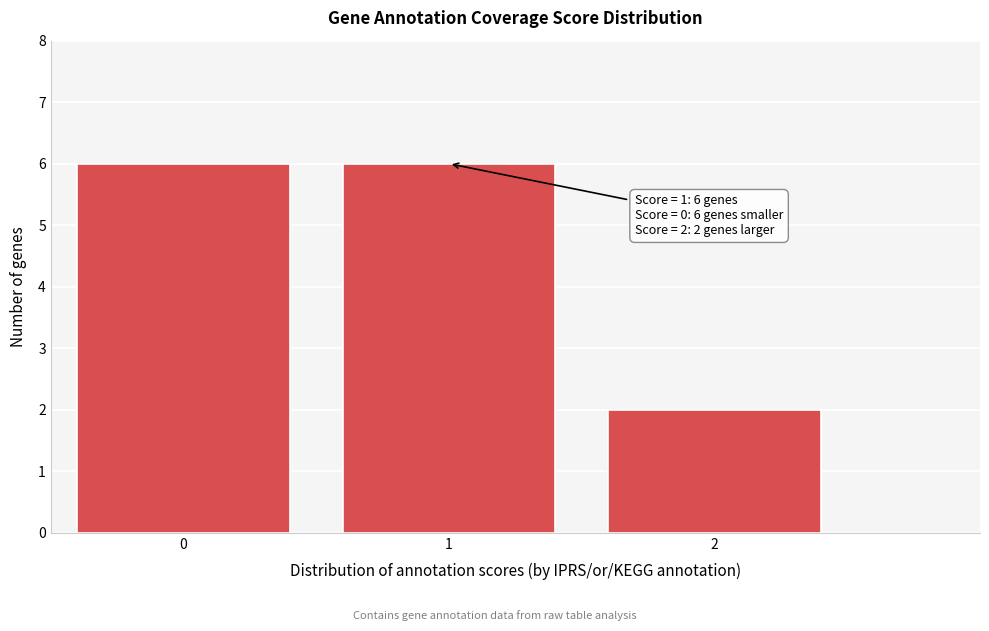

Reading left to right, list all the values displayed in this chart.

0=6	1=6	2=2